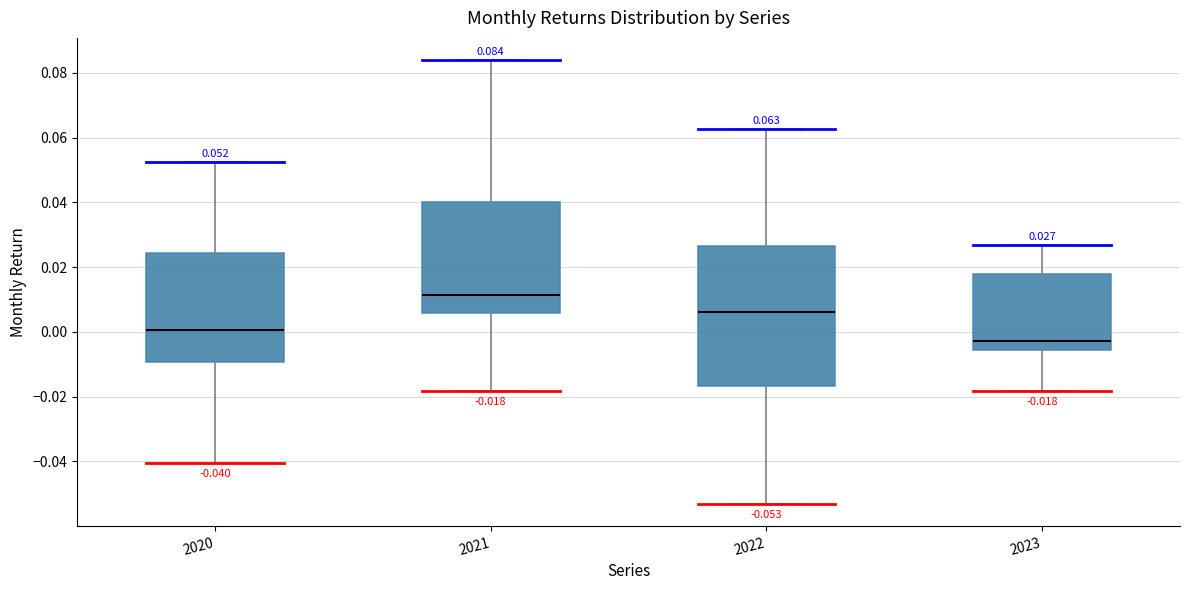

Which box is the tallest, from its lower edge to its upper edge?

2022